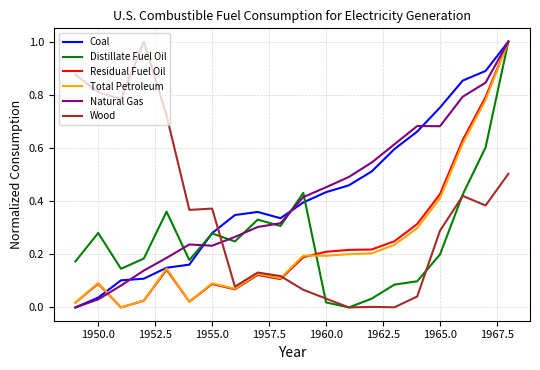

What are all the series names shown in the legend?

Coal, Distillate Fuel Oil, Residual Fuel Oil, Total Petroleum, Natural Gas, Wood